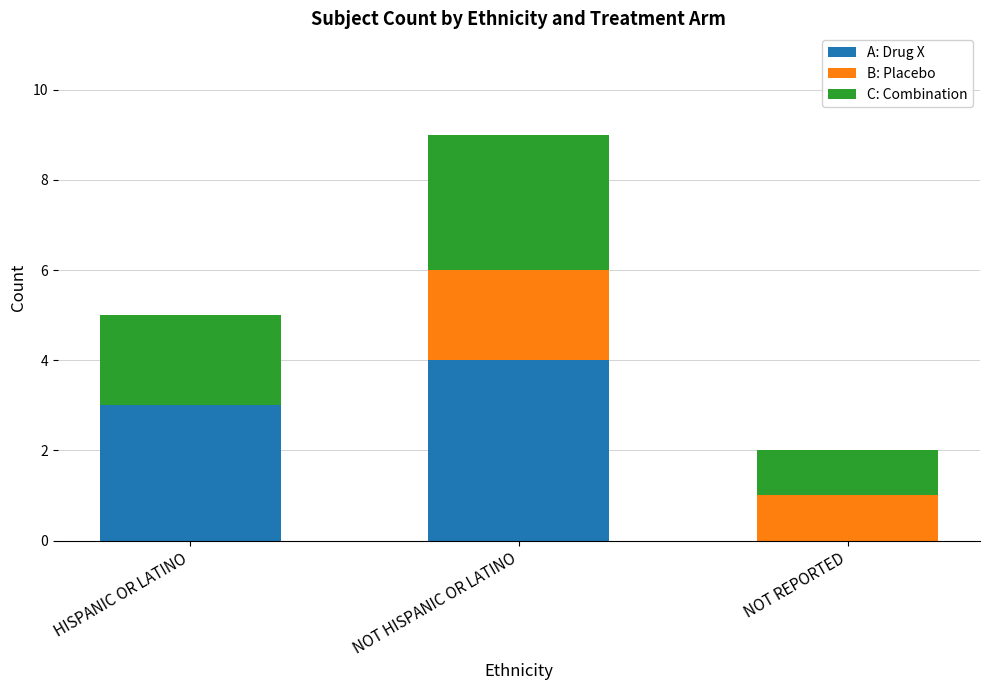

Are the bars grouped side by side (vs. stacked)?

No